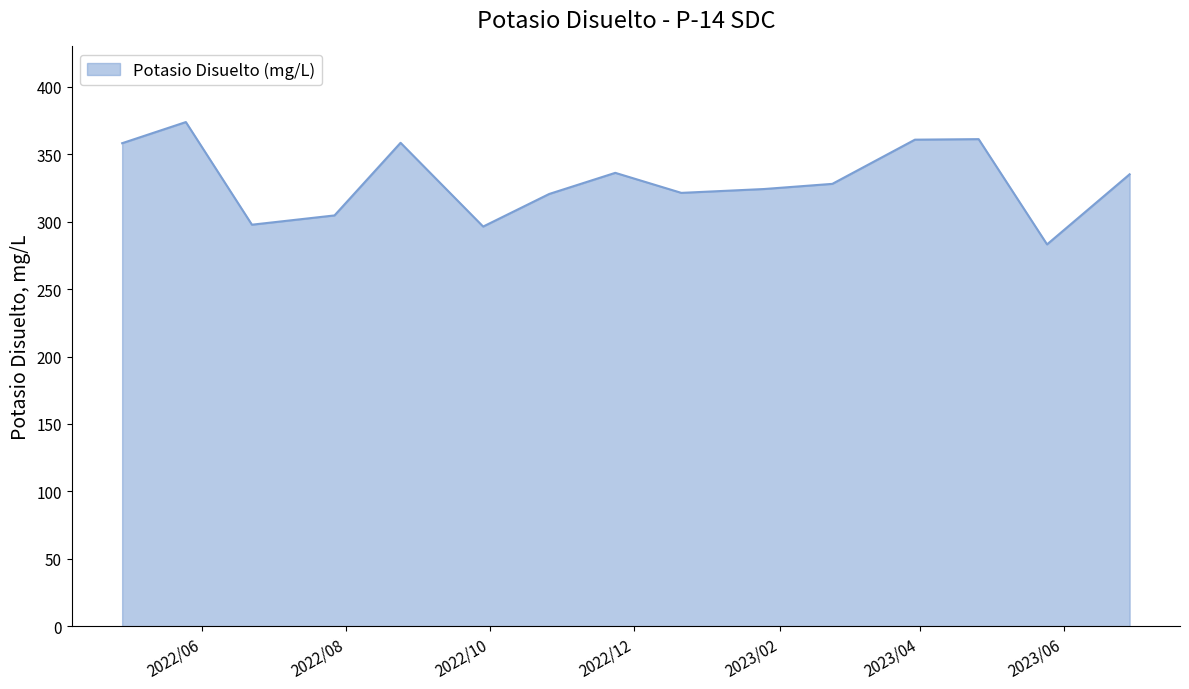

What is the maximum value shown in the chart?

374.0